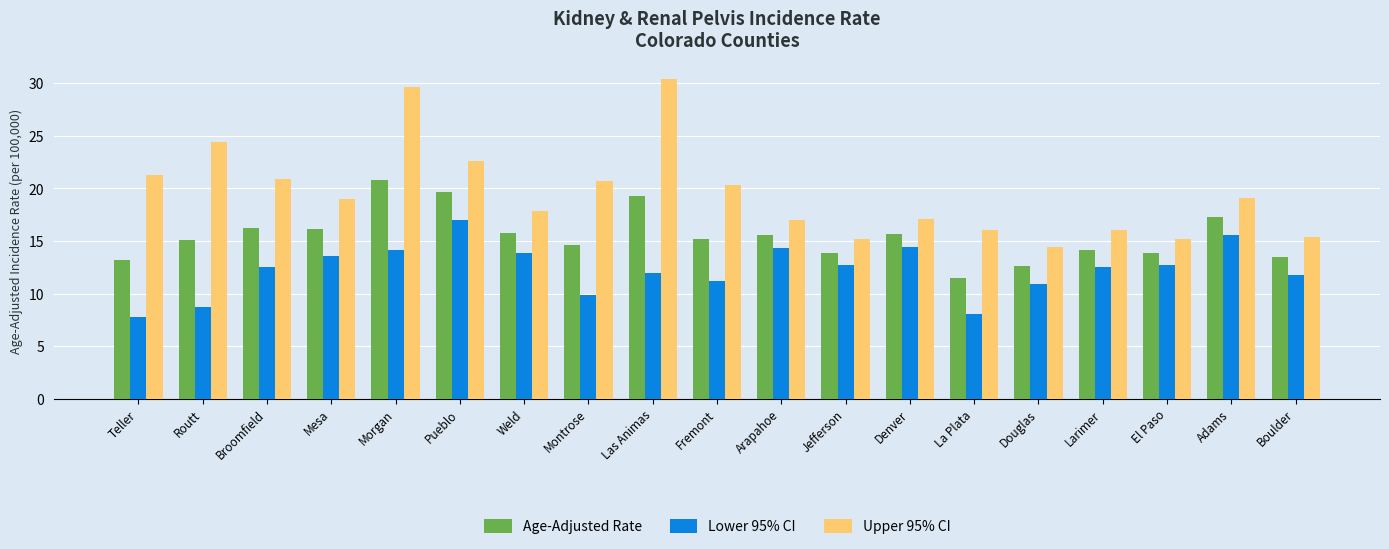

The Lower 95% CI series shows 7.8 at Teller. True or false?

True